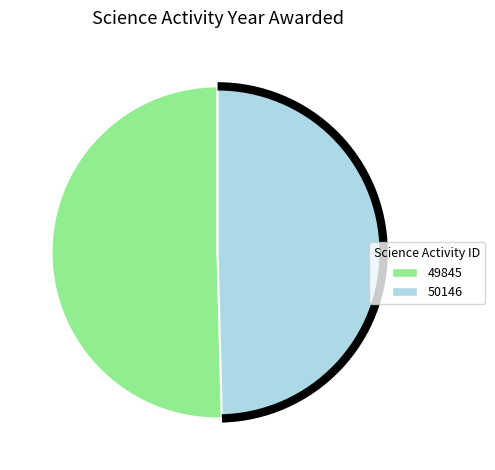

Is it true that 50146 is 50% of the pie?

True